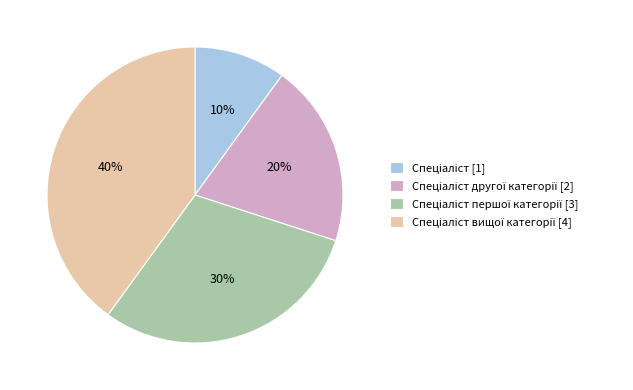

Is there any slice that represents more than half of the pie?

No